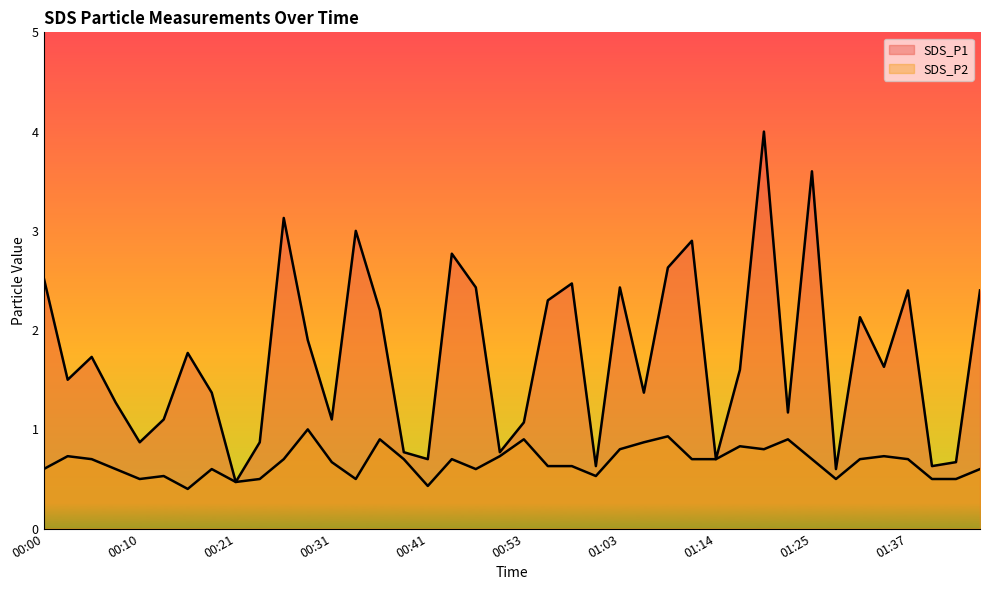

At how many categories does at least one series exceed 2?

16